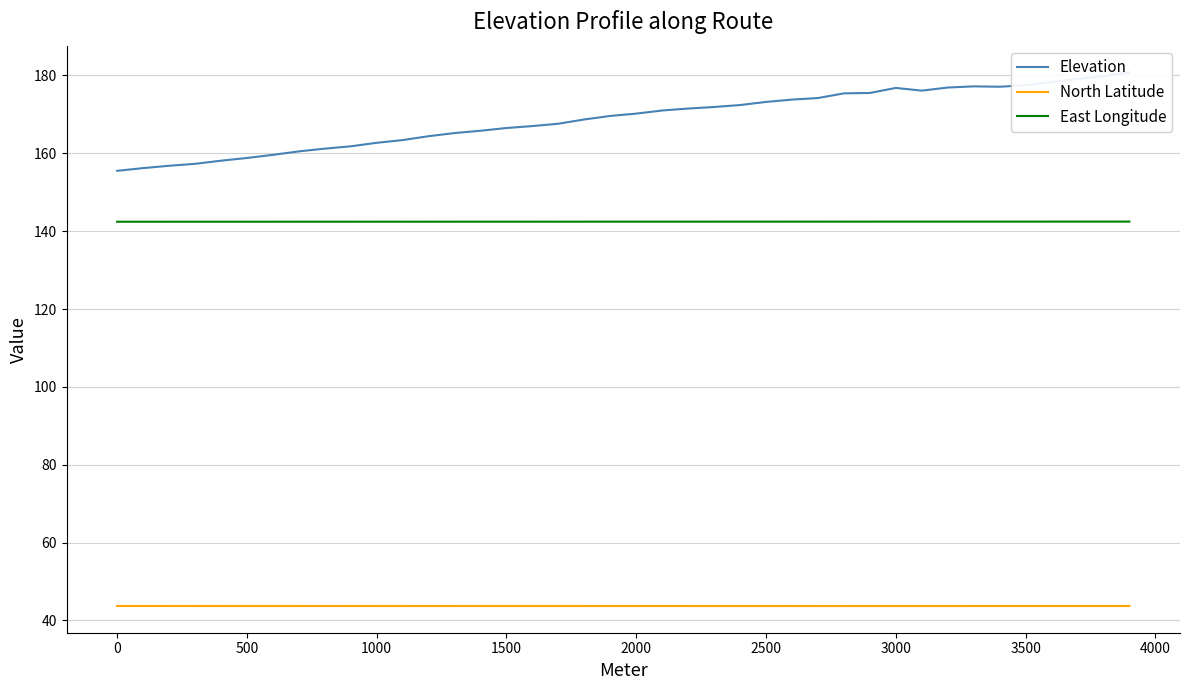

True or false: Elevation and East Longitude intersect in this chart.

False